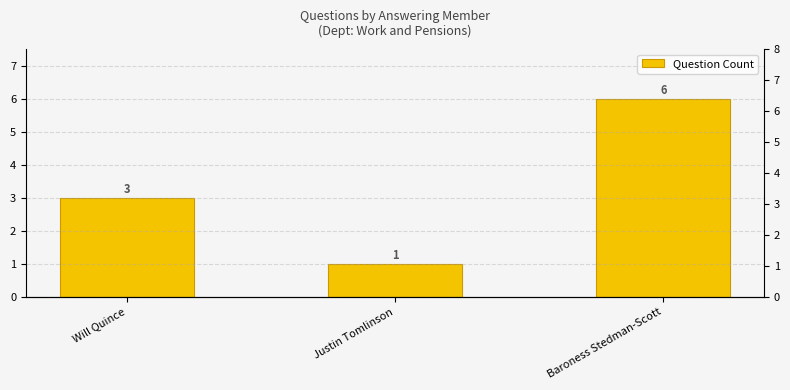

What is the change in value from Will Quince to Baroness Stedman-Scott?

+3